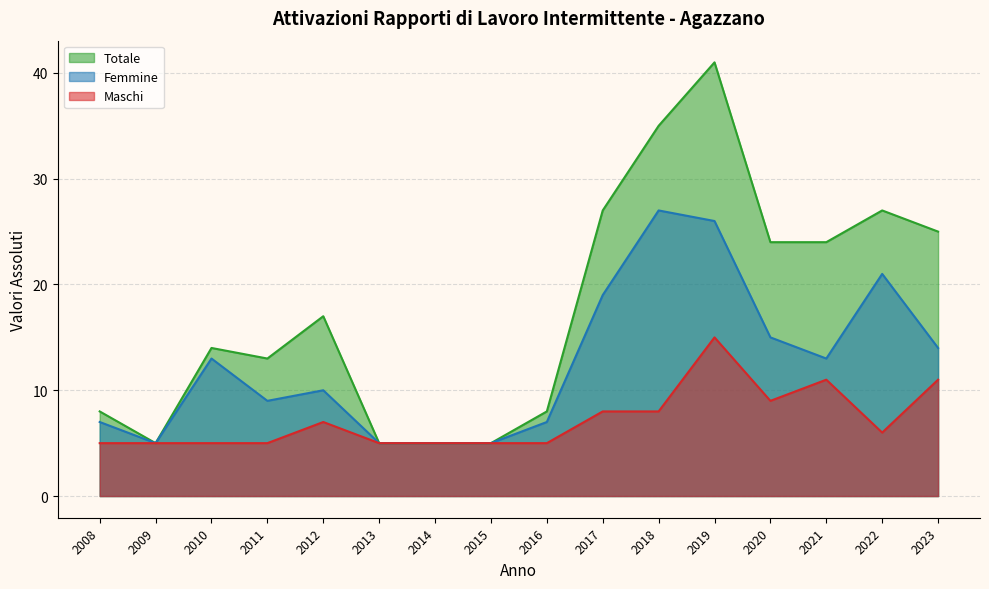

List the series in order of their overall mean, lowest first.

Maschi, Femmine, Totale